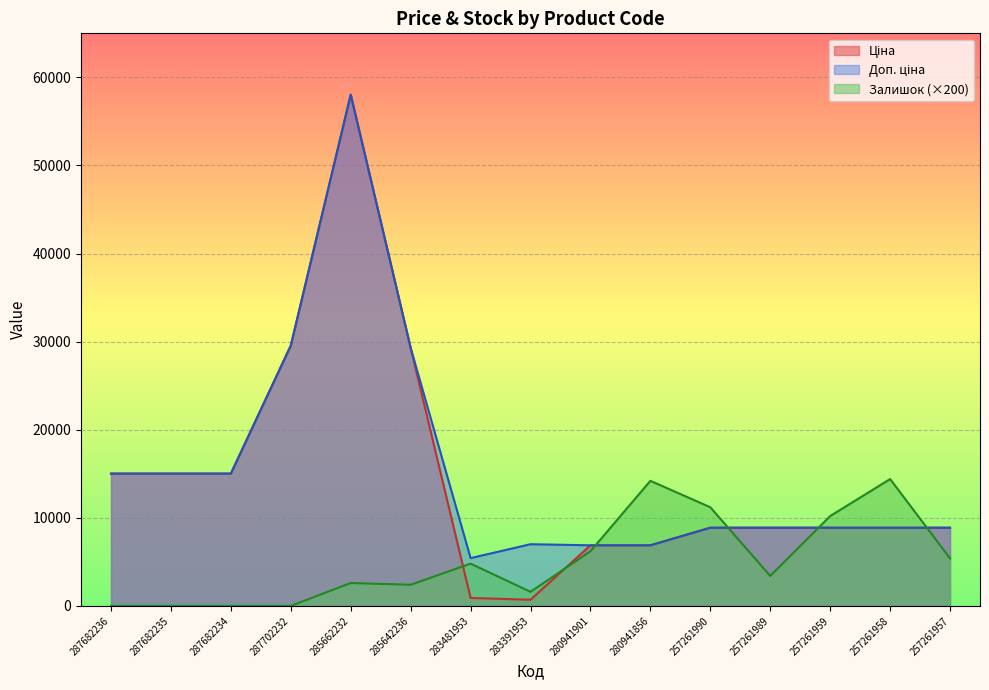

What is the sum of all Ціна values?

221675.1